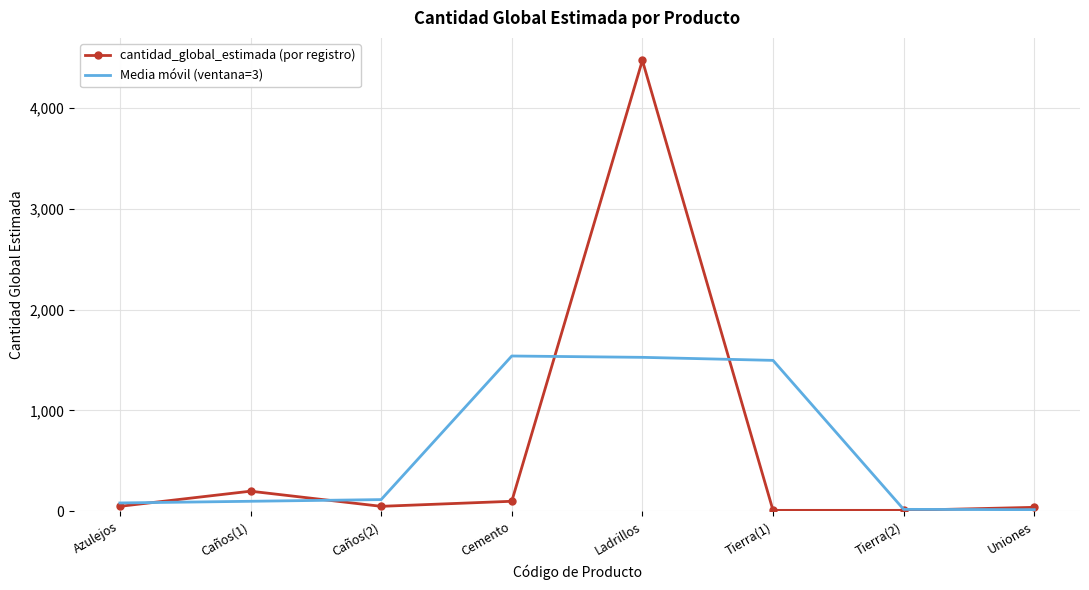

What are all the series names shown in the legend?

cantidad_global_estimada (por registro), Media móvil (ventana=3)